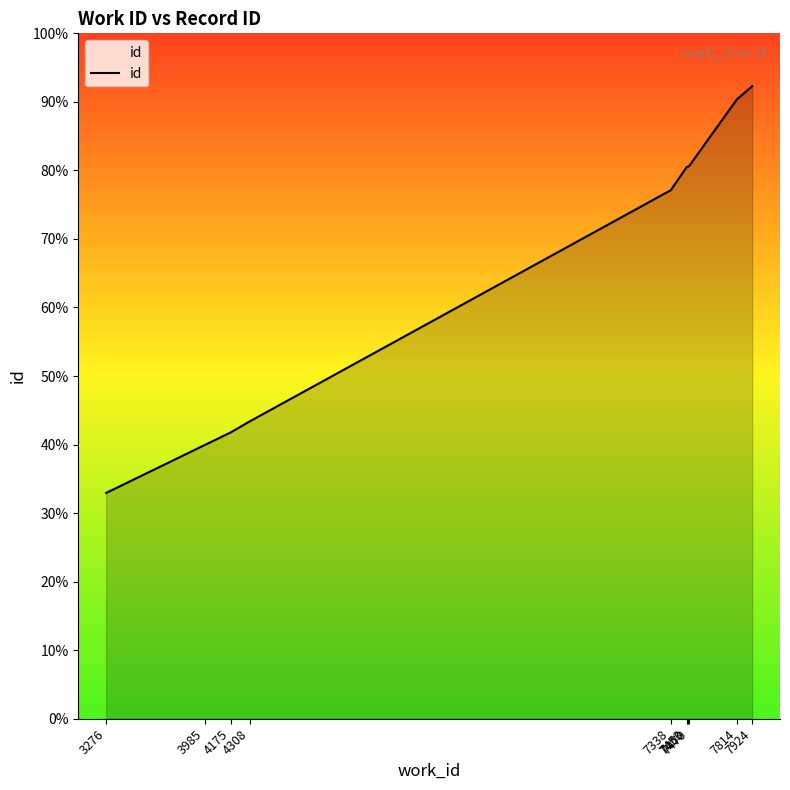

Is this an area chart (filled region under the line)?

Yes